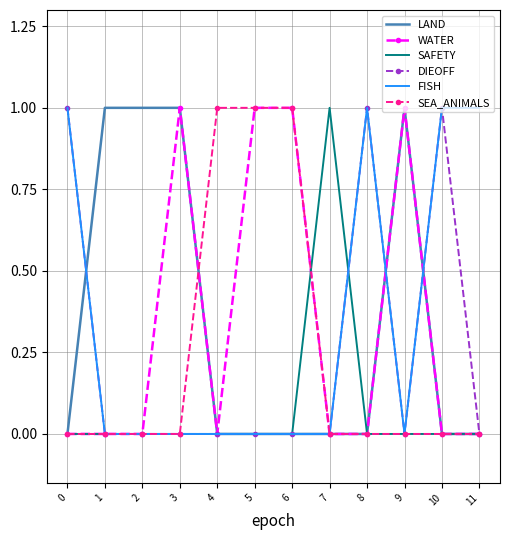

Reading left to right, what are all the values shown in this chart?

LAND: 0=0	1=1	2=1	3=1	4=0	5=0	6=0	7=0	8=0	9=1	10=0	11=0
WATER: 0=0	1=0	2=0	3=1	4=0	5=1	6=1	7=0	8=0	9=1	10=0	11=0
SAFETY: 0=0	1=0	2=0	3=0	4=0	5=0	6=0	7=1	8=0	9=0	10=0	11=0
DIEOFF: 0=1	1=0	2=0	3=0	4=0	5=0	6=0	7=0	8=1	9=0	10=1	11=0
FISH: 0=1	1=0	2=0	3=0	4=0	5=0	6=0	7=0	8=1	9=0	10=1	11=1
SEA_ANIMALS: 0=0	1=0	2=0	3=0	4=1	5=1	6=1	7=0	8=0	9=0	10=0	11=0